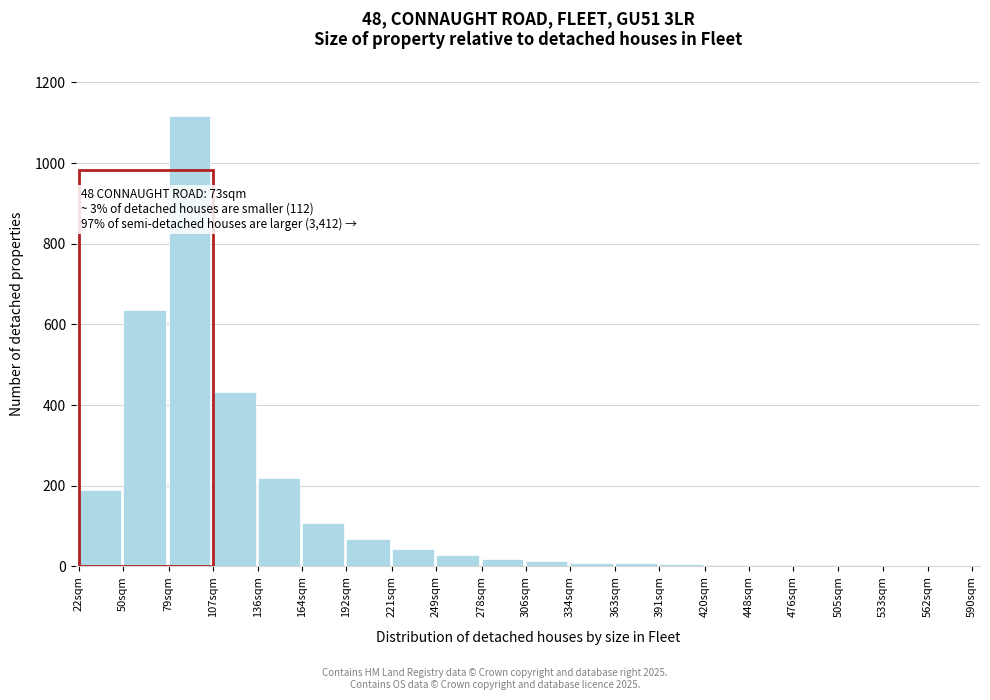

The chart shows a value of 144 at 107sqm. True or false?

False